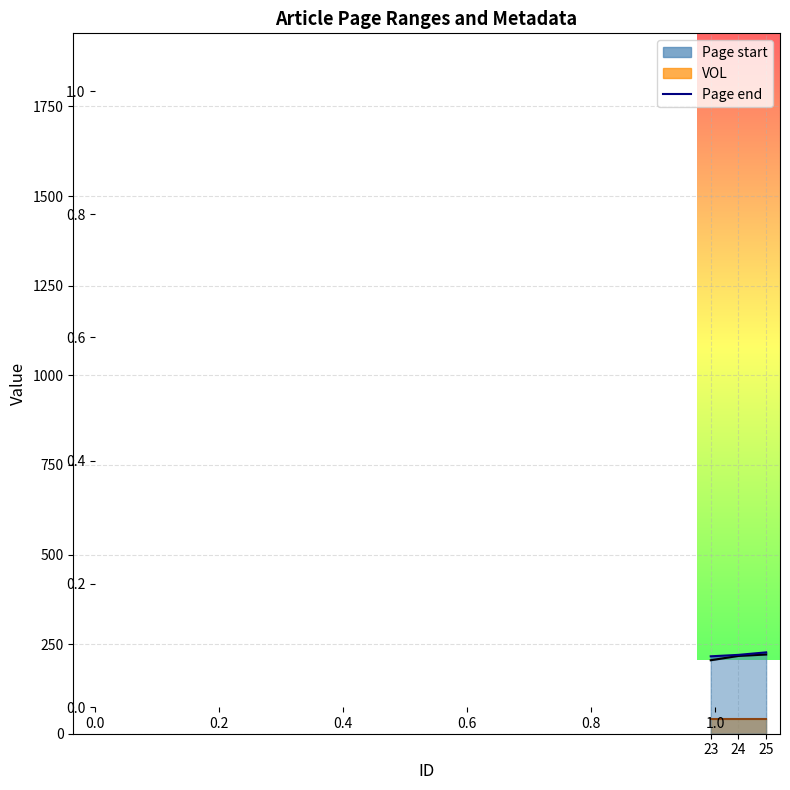

How many values are below 220?

1